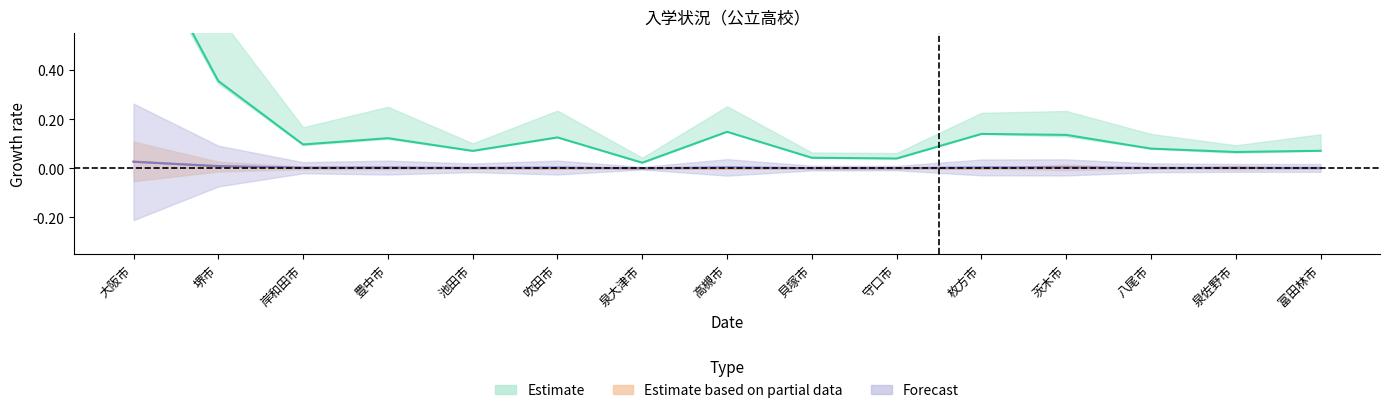

The value of 志願者_総数 at 吹田市 is 0.2. True or false?

False